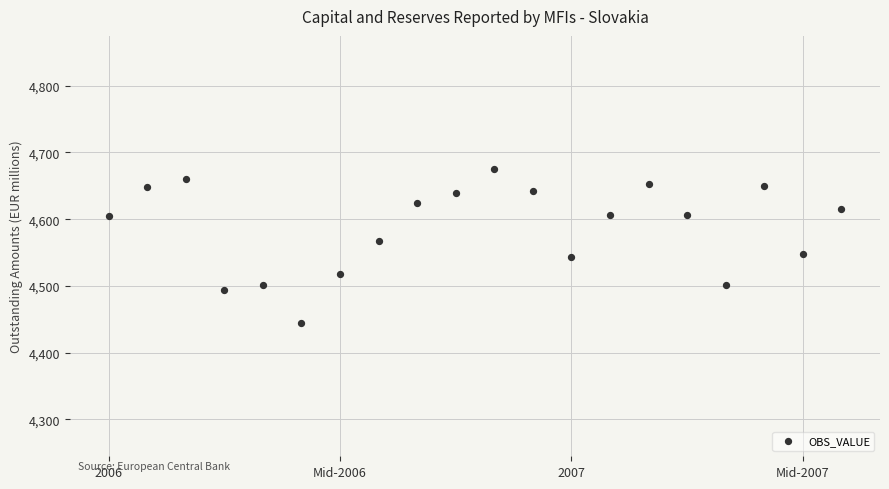

Count the number of points in this scatter plot.

20